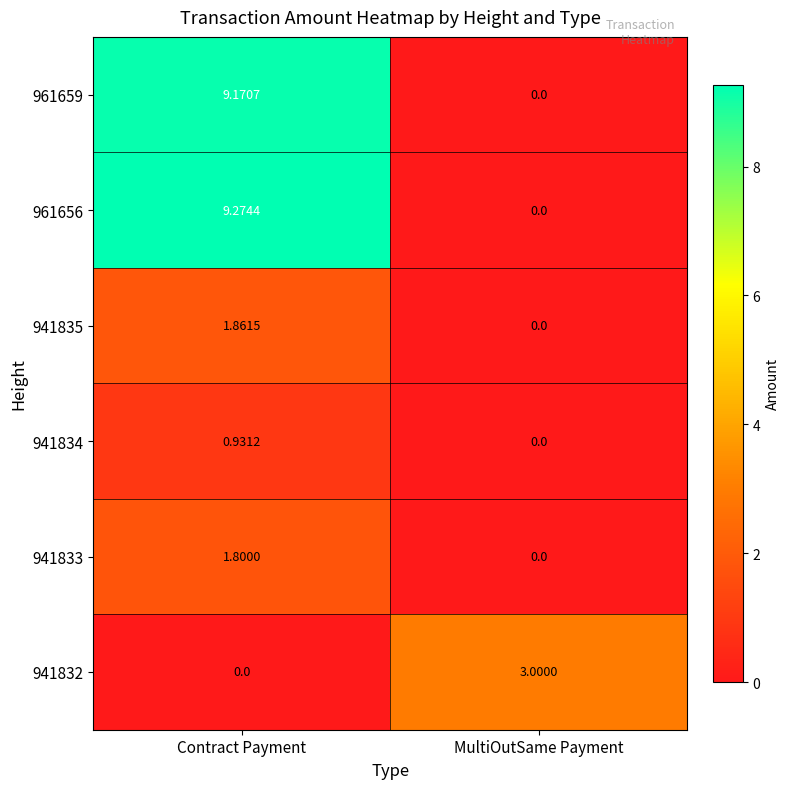

How many series are shown in this chart?

6